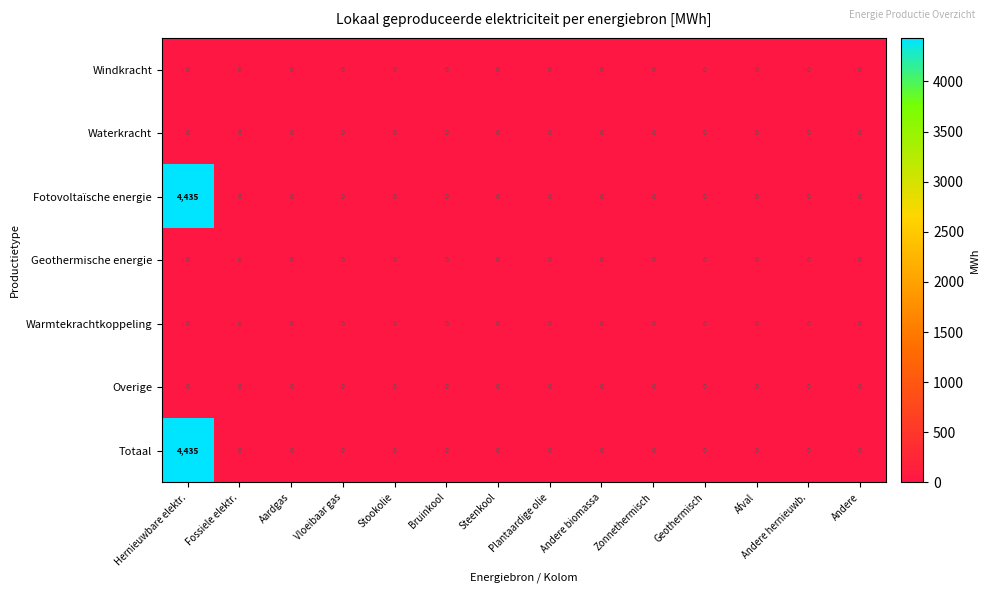

At which category is the sum across all series the highest?

Hernieuwbare elektr.